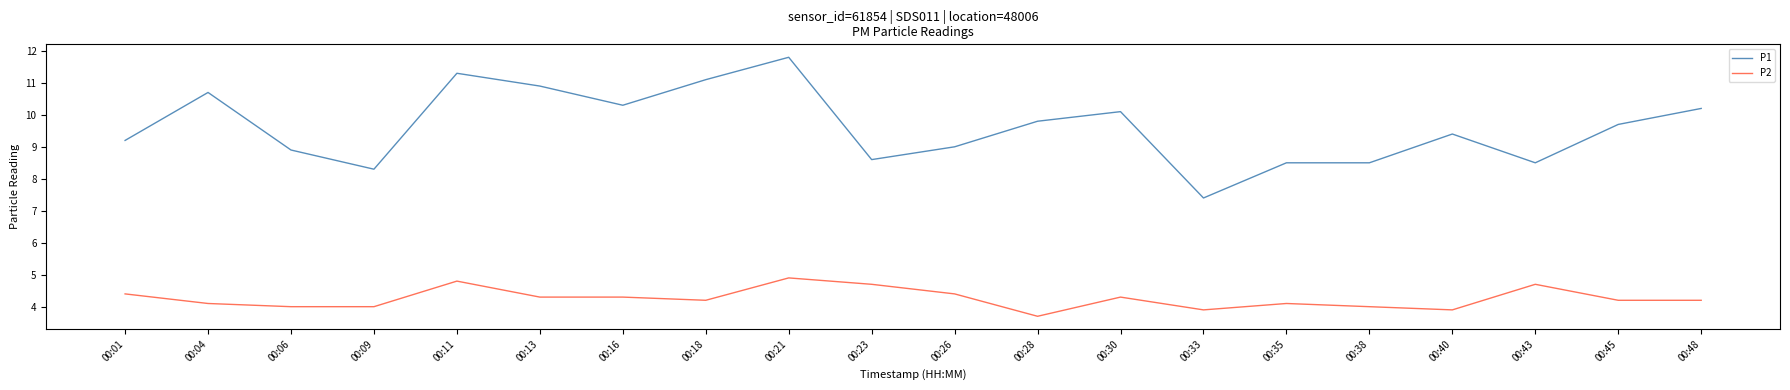

At which category does the chart reach its minimum across all series?

00:28